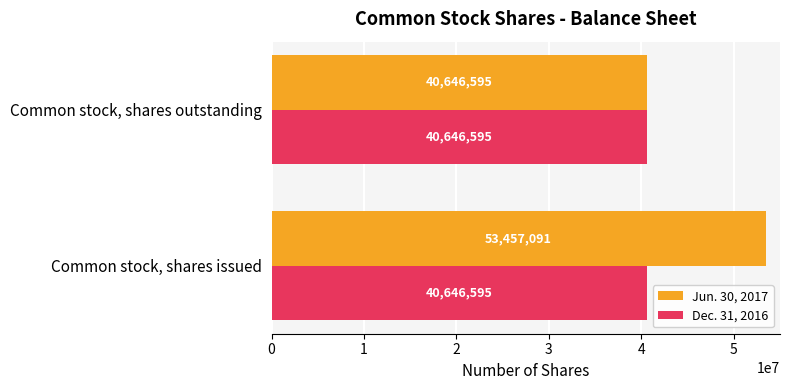

The value of Dec. 31, 2016 at Common stock, shares issued is 40646595. True or false?

True